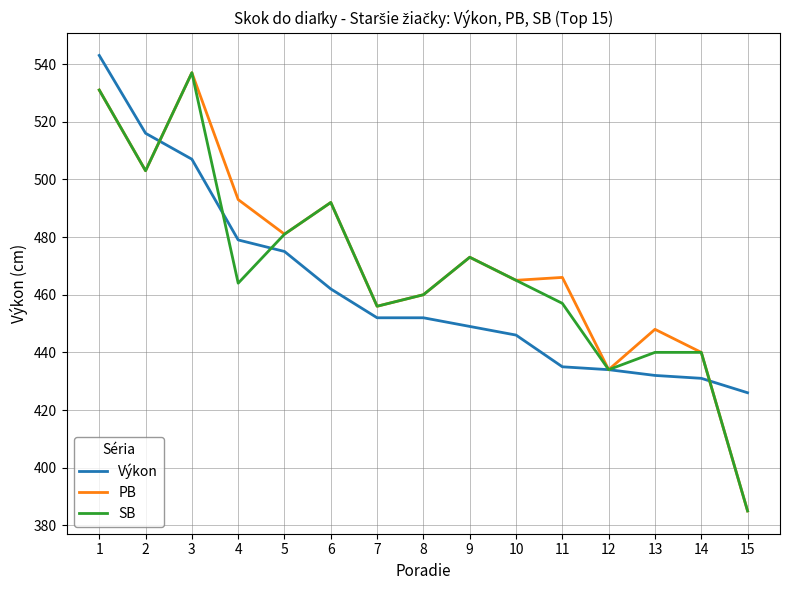

At 4, list the series in order from largest to smallest.

PB, Výkon, SB